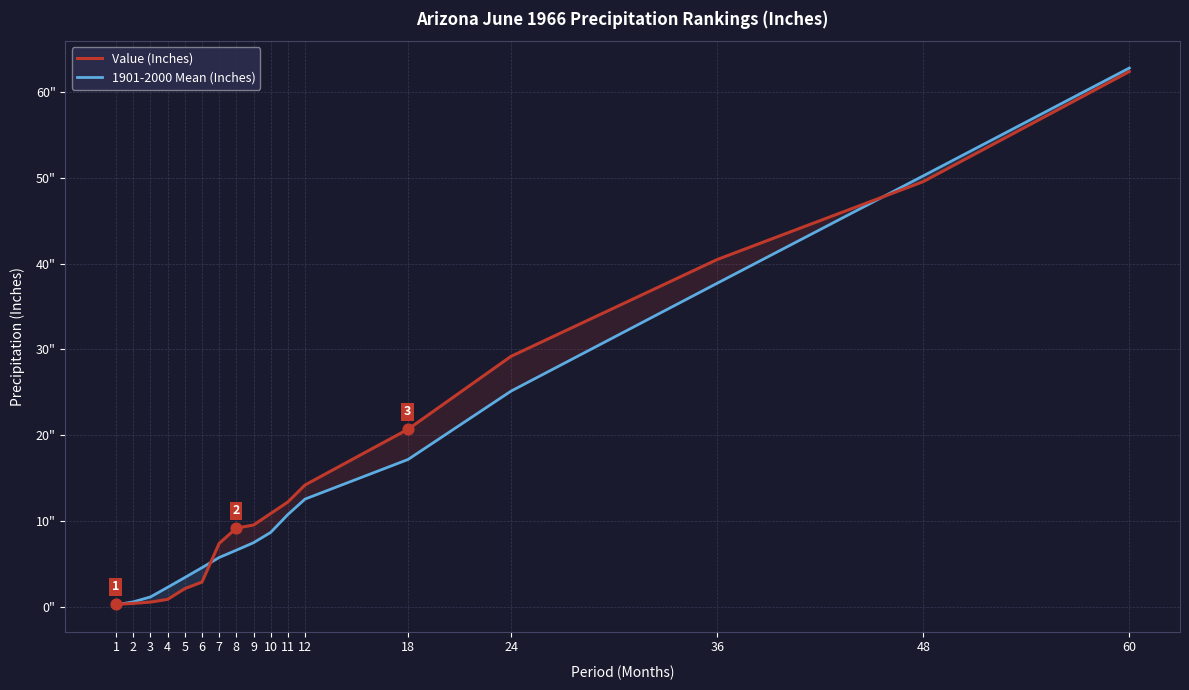

Which series has the largest total across all categories?

Value (Inches)